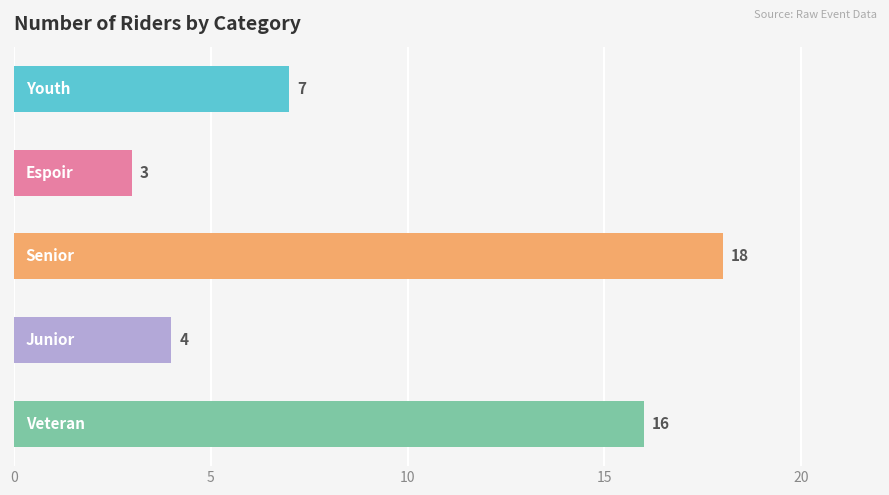

What is the maximum value shown in the chart?

18